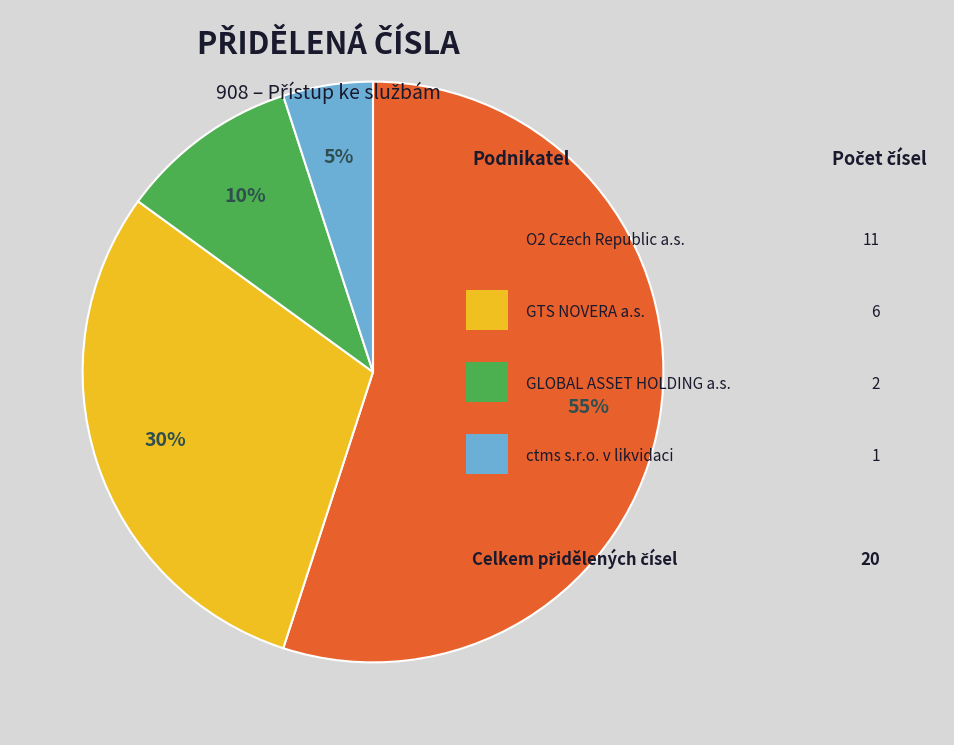

To the nearest percent, what is the difference between the largest and smallest slice percentages?

50%